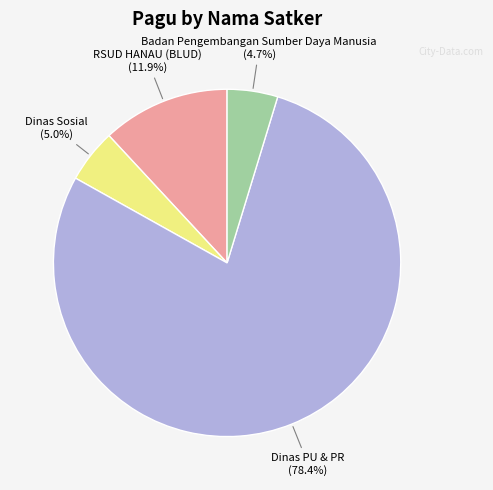

Does any single category account for the majority?

Yes